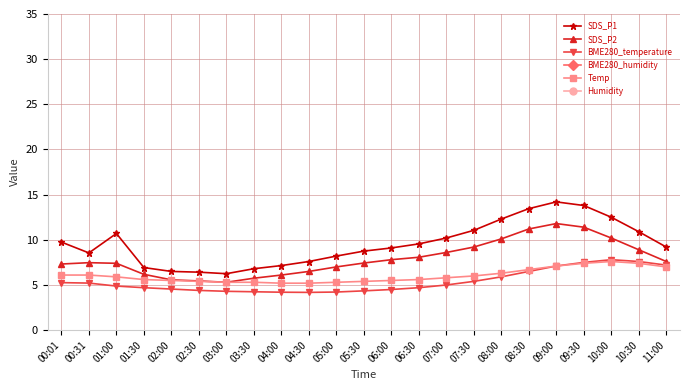

Reading left to right, what are all the values shown in this chart?

SDS_P1: 00:01=9.8	00:31=8.6	01:00=10.7	01:30=6.9	02:00=6.5	02:30=6.4	03:00=6.2	03:30=6.8	04:00=7.2	04:30=7.6	05:00=8.2	05:30=8.8	06:00=9.1	06:30=9.6	07:00=10.2	07:30=11.1	08:00=12.3	08:30=13.4	09:00=14.2	09:30=13.8	10:00=12.5	10:30=10.9	11:00=9.2
SDS_P2: 00:01=7.3	00:31=7.5	01:00=7.4	01:30=6.2	02:00=5.6	02:30=5.5	03:00=5.3	03:30=5.8	04:00=6.1	04:30=6.5	05:00=7.0	05:30=7.4	06:00=7.8	06:30=8.1	07:00=8.6	07:30=9.2	08:00=10.1	08:30=11.2	09:00=11.8	09:30=11.4	10:00=10.2	10:30=8.9	11:00=7.6
BME280_temperature: 00:01=5.3	00:31=5.2	01:00=4.9	01:30=4.7	02:00=4.5	02:30=4.4	03:00=4.3	03:30=4.2	04:00=4.2	04:30=4.2	05:00=4.2	05:30=4.3	06:00=4.5	06:30=4.7	07:00=5.0	07:30=5.4	08:00=5.9	08:30=6.5	09:00=7.1	09:30=7.5	10:00=7.8	10:30=7.6	11:00=7.2
BME280_humidity: 00:01=64.0	00:31=63.7	01:00=63.7	01:30=63.1	02:00=63.0	02:30=62.9	03:00=62.8	03:30=63.0	04:00=63.1	04:30=63.2	05:00=63.4	05:30=63.5	06:00=63.7	06:30=64.1	07:00=64.2	07:30=64.3	08:00=64.5	08:30=64.6	09:00=64.4	09:30=64.1	10:00=63.8	10:30=63.5	11:00=63.2
Temp: 00:01=6.1	00:31=6.1	01:00=5.9	01:30=5.6	02:00=5.5	02:30=5.4	03:00=5.3	03:30=5.3	04:00=5.2	04:30=5.2	05:00=5.3	05:30=5.4	06:00=5.5	06:30=5.6	07:00=5.8	07:30=6.0	08:00=6.3	08:30=6.7	09:00=7.1	09:30=7.4	10:00=7.6	10:30=7.4	11:00=7.0
Humidity: 00:01=77.7	00:31=77.6	01:00=77.0	01:30=76.9	02:00=76.8	02:30=76.6	03:00=76.5	03:30=76.8	04:00=76.9	04:30=77.0	05:00=77.1	05:30=77.2	06:00=77.3	06:30=77.4	07:00=77.5	07:30=77.5	08:00=77.4	08:30=77.2	09:00=77.0	09:30=76.8	10:00=76.6	10:30=76.4	11:00=76.2